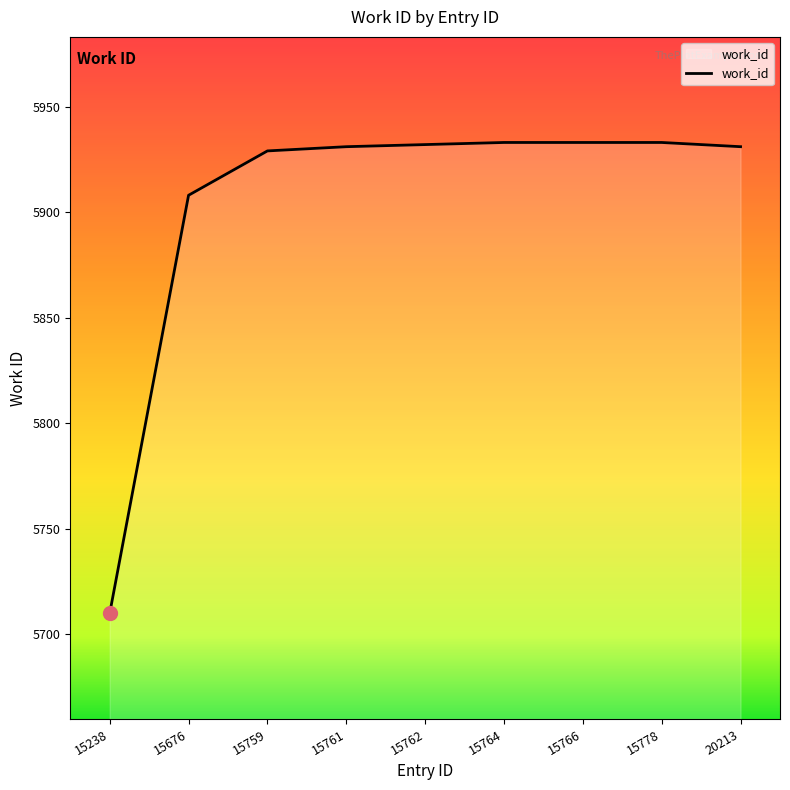

What is the difference between the values at 15676 and 15766?

25